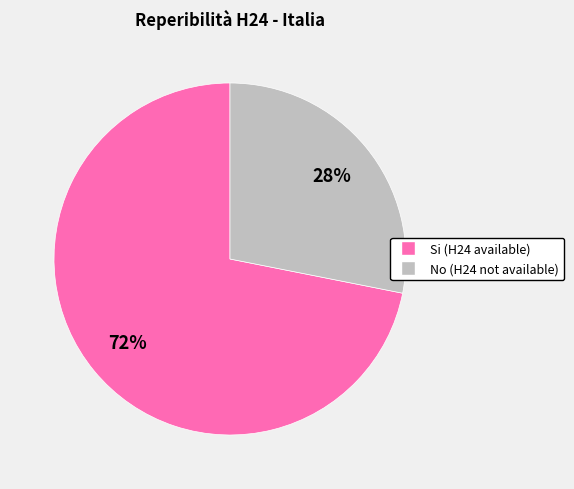

To the nearest percent, what is the difference between the largest and smallest slice percentages?

44%